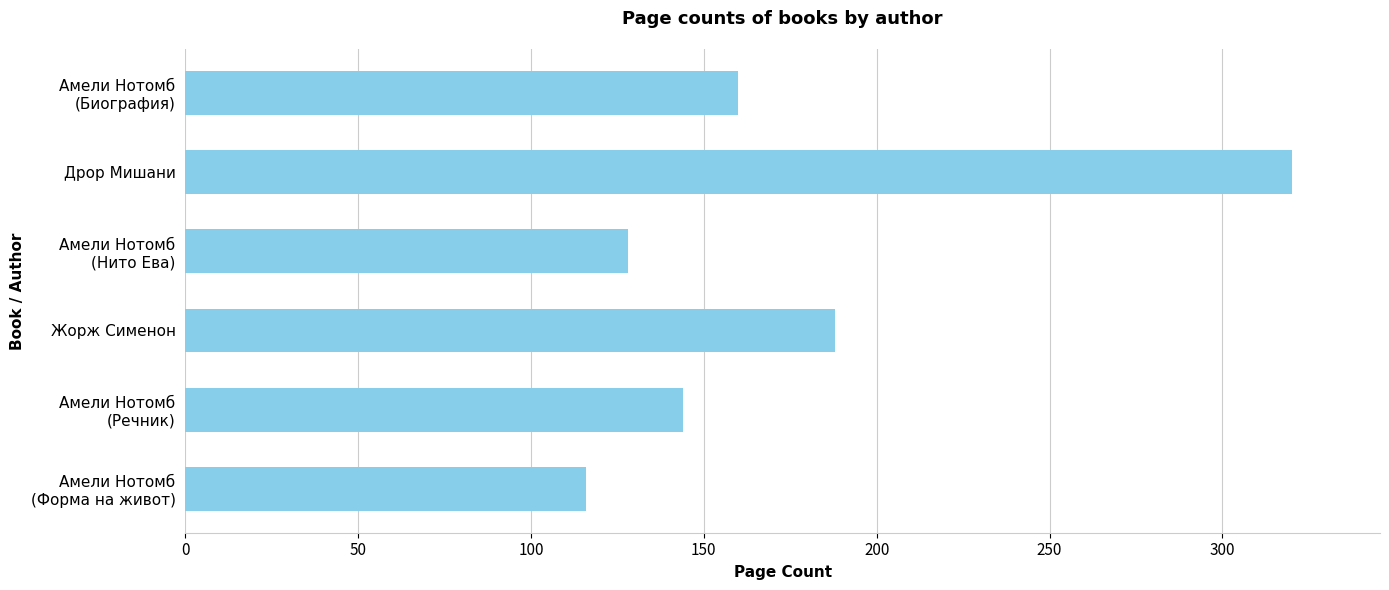

What is the average value?

176